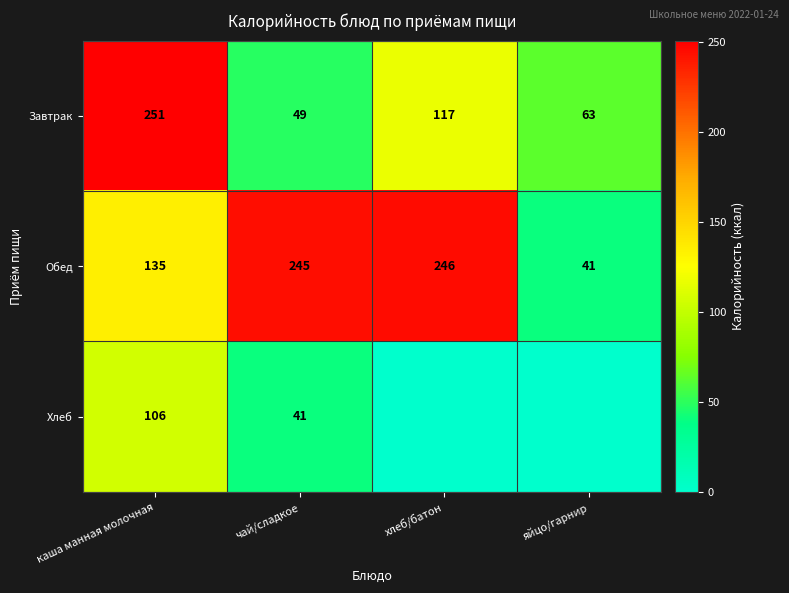

What is the sum of the Обед values at яйцо/гарнир and чай/сладкое?

286